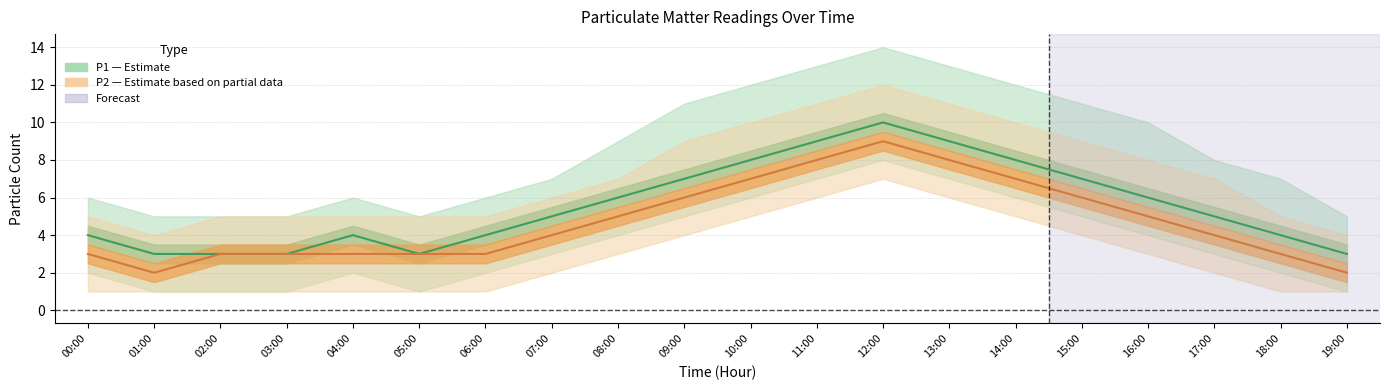

What is the difference between the second highest and second lowest values in the P2 (Estimate based on partial data) series?

6